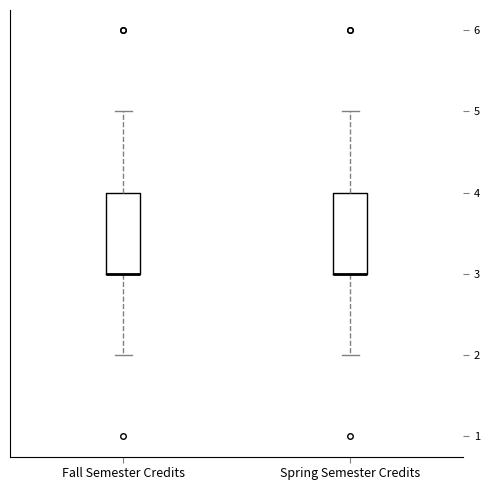

Reading left to right, transcribe this box plot: for each box, give where its median line is, the range the box spans, and where its two whiskers end, as read against the y-axis. The values are not printed on the chart, so give them approximately, as read against the axis.

Fall Semester Credits: median 3 (drawn on the box's lower edge), box 3 to 4, whiskers 2 to 5
Spring Semester Credits: median 3 (drawn on the box's lower edge), box 3 to 4, whiskers 2 to 5